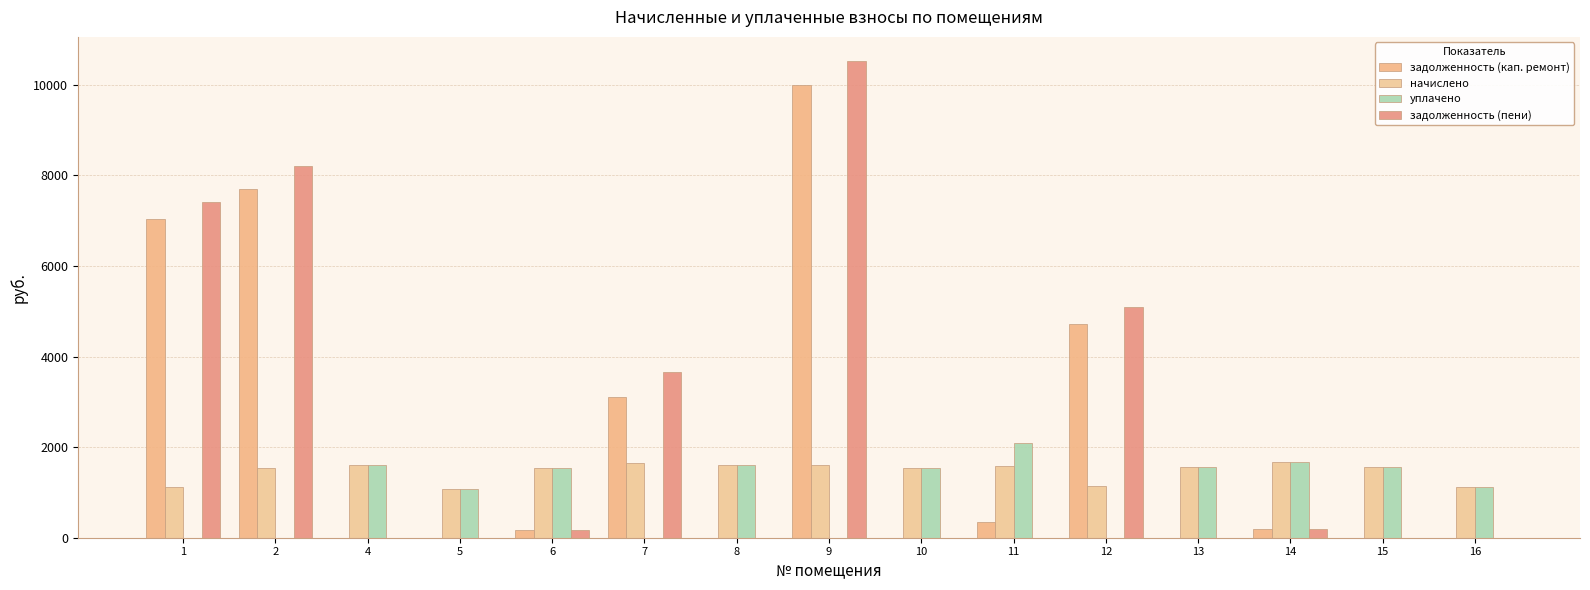

Rank the series by their maximum value, from highest to lowest.

задолженность (пени), задолженность (кап. ремонт), уплачено, начислено